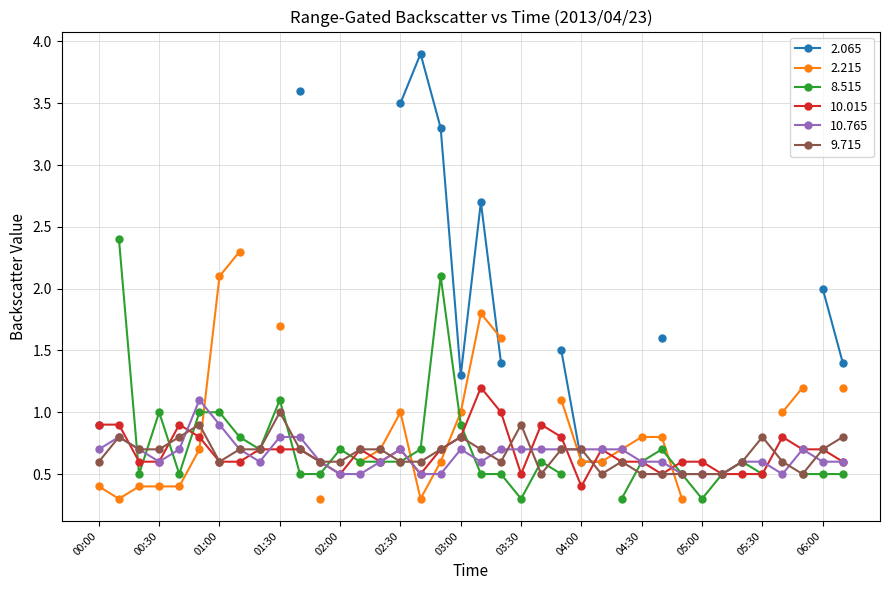

At how many categories does at least one series exceed 0?

38